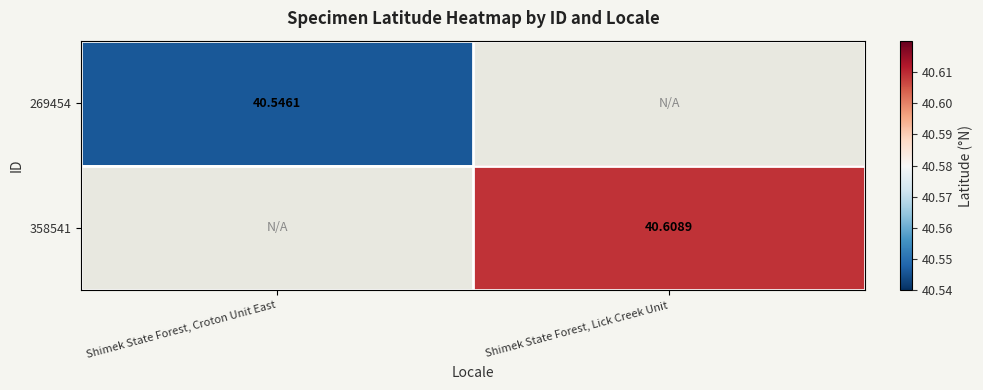

Is the value of 269454 at Shimek State Forest, Croton Unit East greater than the value of 358541 at Shimek State Forest, Lick Creek Unit?

No